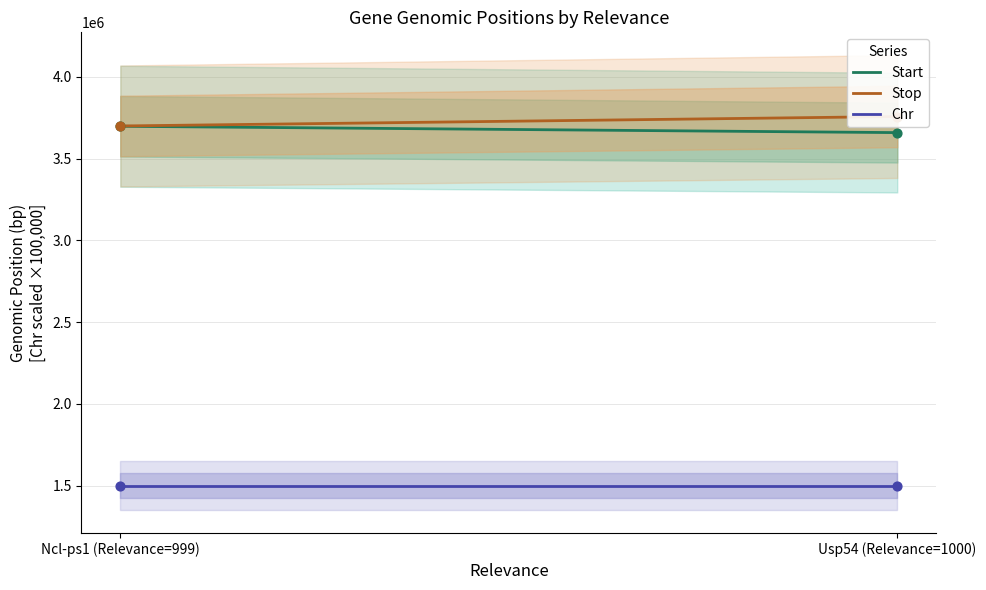

Which series contains the lowest Y value?

Chr